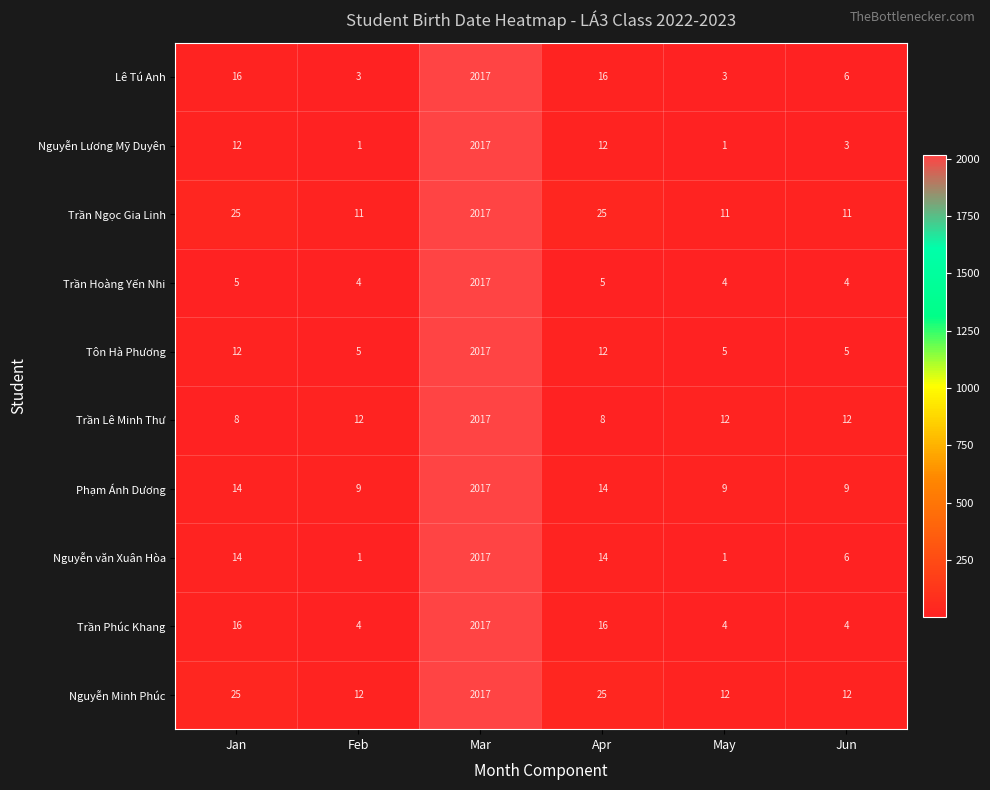

How many data points does each series have?

6